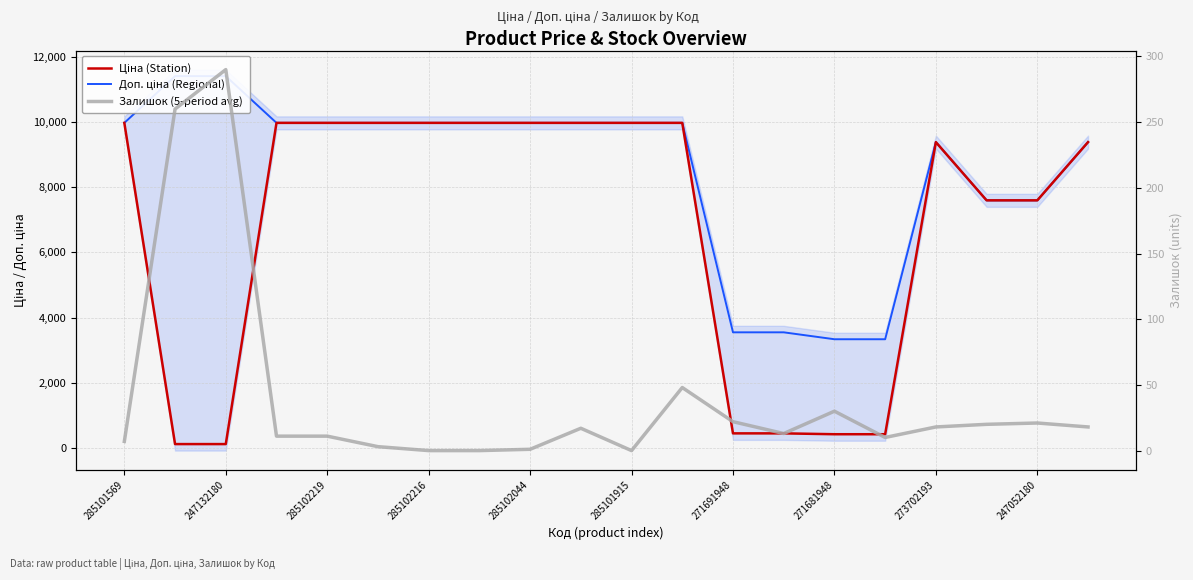

True or false: Залишок (5-period avg) and Доп. ціна (Regional) cross at least once.

False